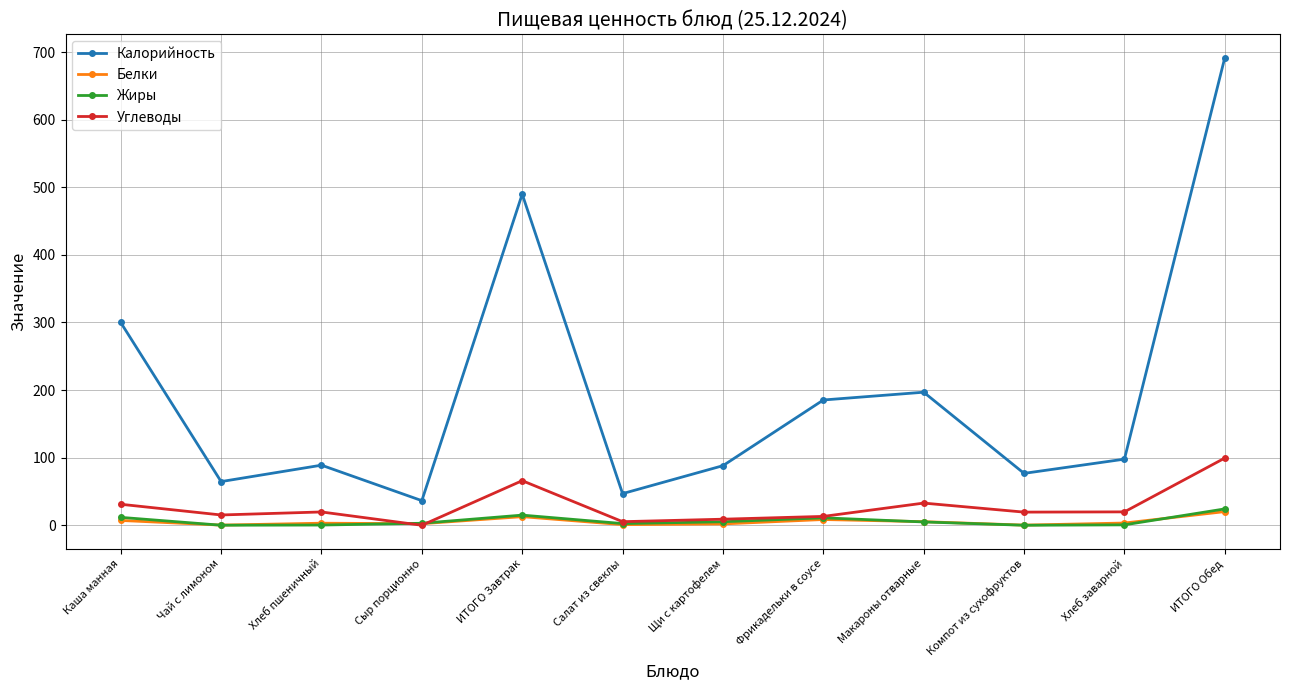

What is the greatest value displayed?

691.6